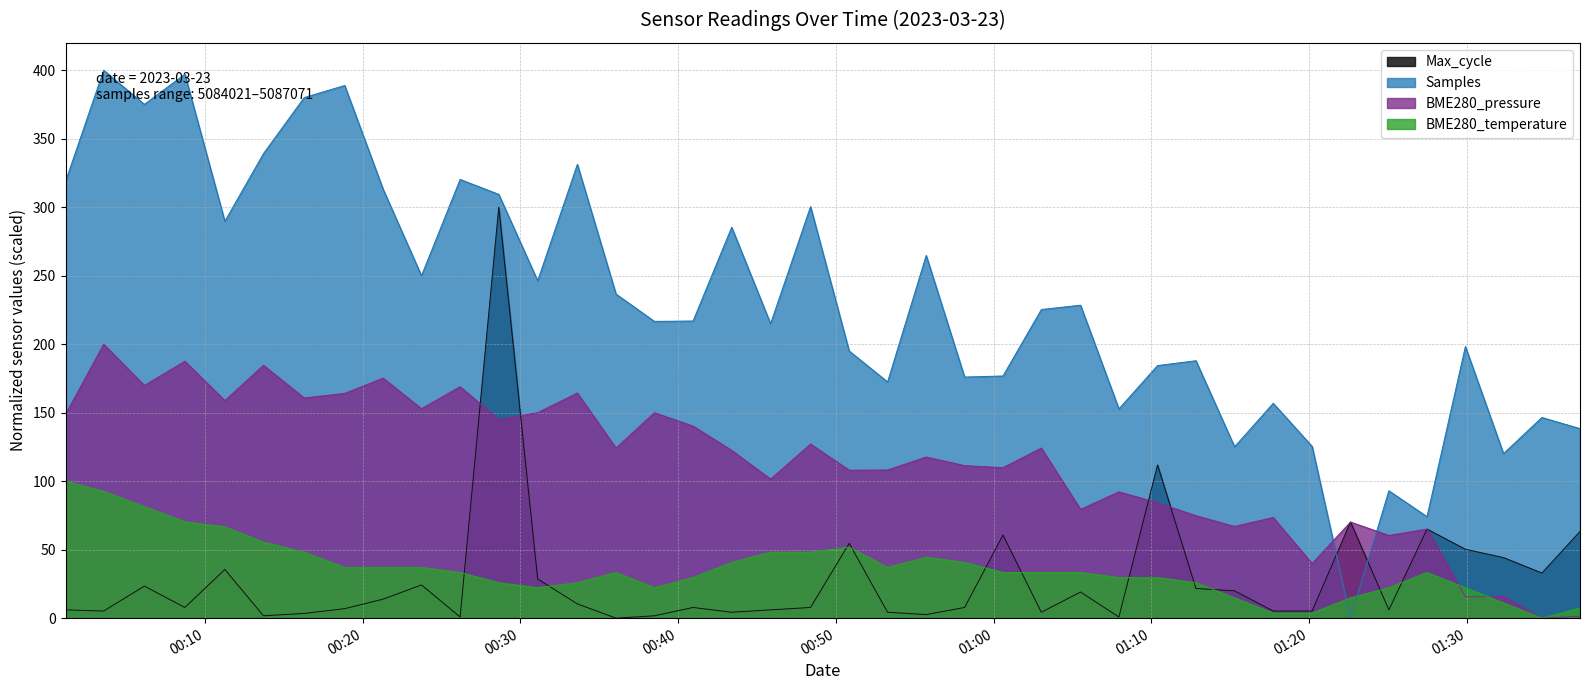

What is the average value of the BME280_pressure series?

112.9